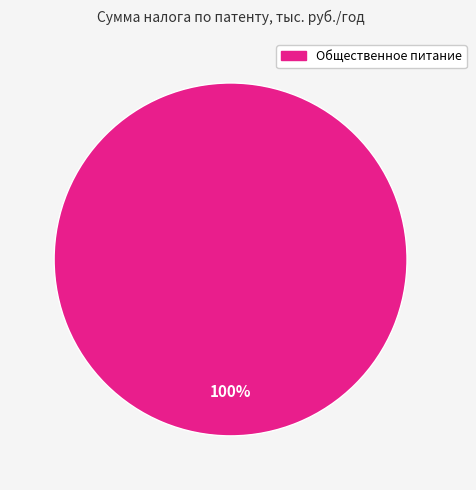

Does any single category account for the majority?

Yes